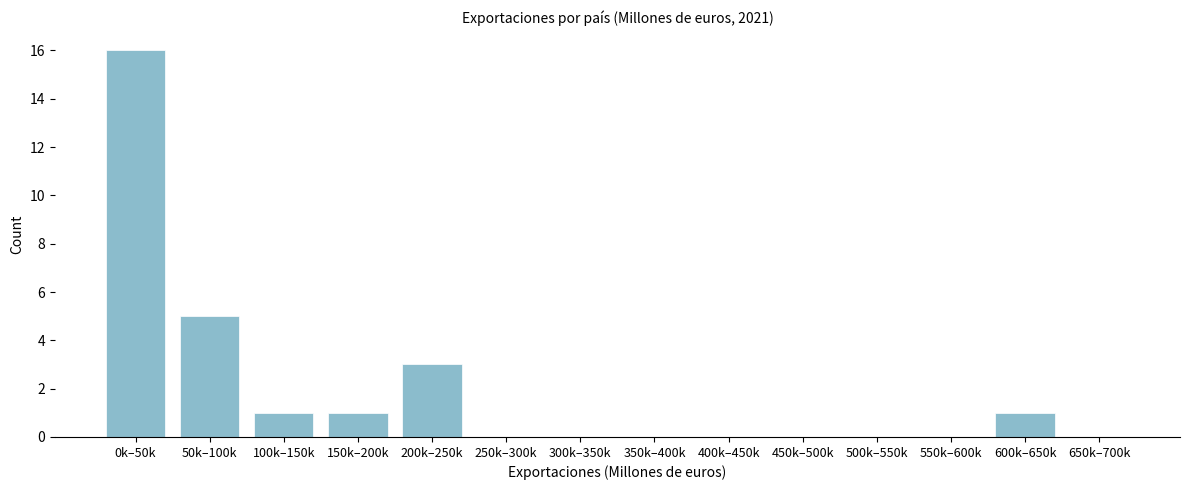

Reading right to left, extract all data points from this chart.

650k–700k=0	600k–650k=1	550k–600k=0	500k–550k=0	450k–500k=0	400k–450k=0	350k–400k=0	300k–350k=0	250k–300k=0	200k–250k=3	150k–200k=1	100k–150k=1	50k–100k=5	0k–50k=16